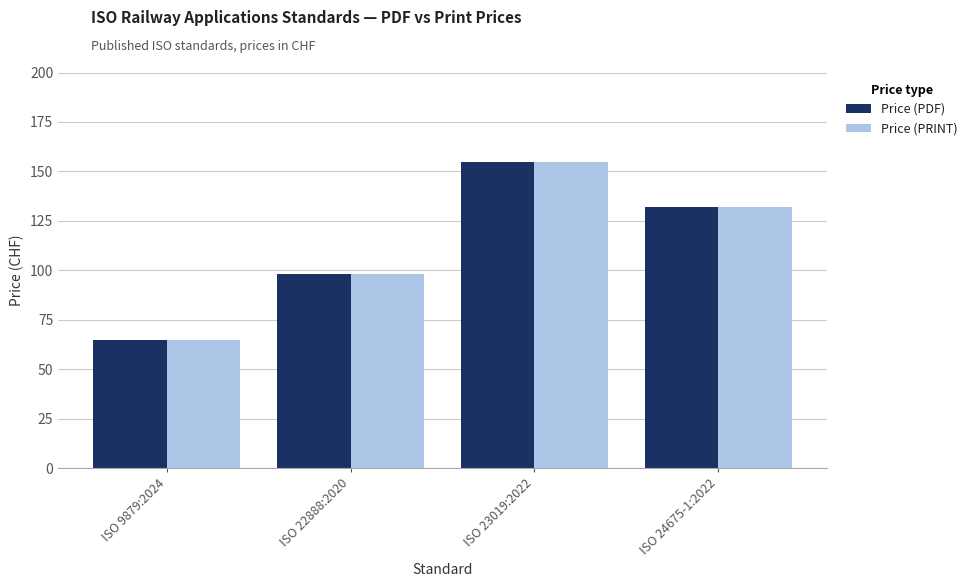

Is it true that Price (PRINT) equals 217 at ISO 23019:2022?

False